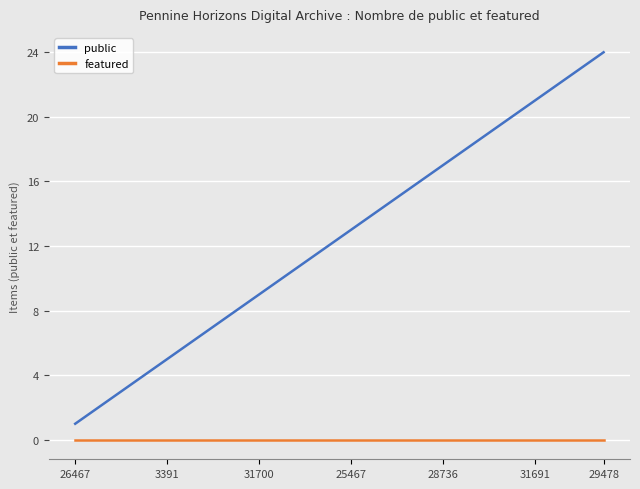

Which series has the largest range (max minus min)?

public